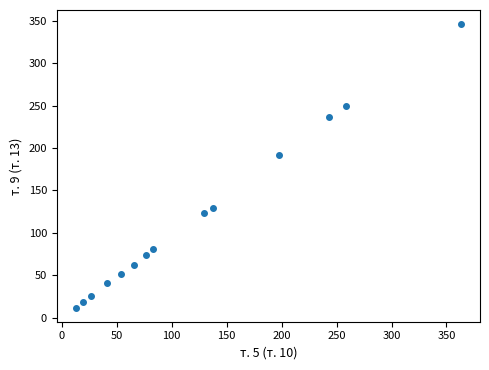

What Y value in the scatter plot is closest to 179?

192